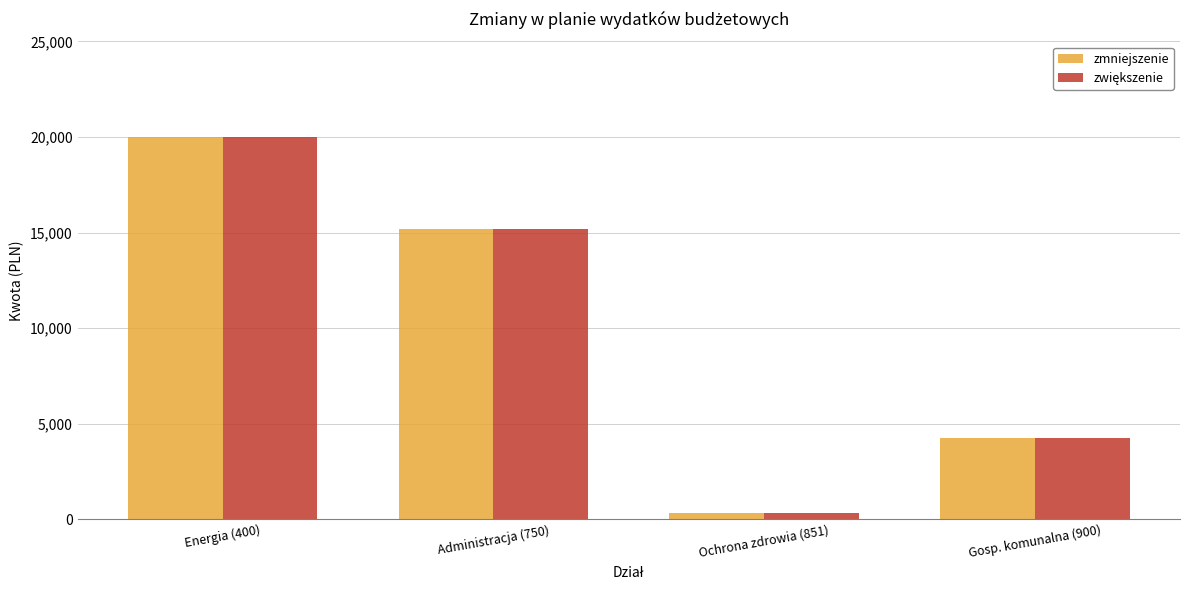

What position from the right is Gosp. komunalna (900)?

1